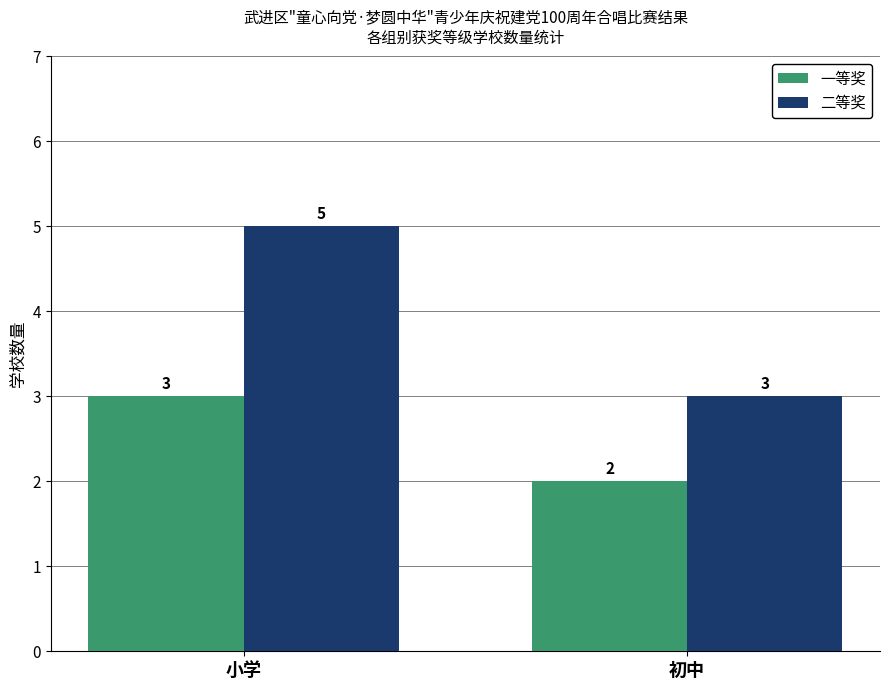

What value does the 一等奖 series have at 初中?

2